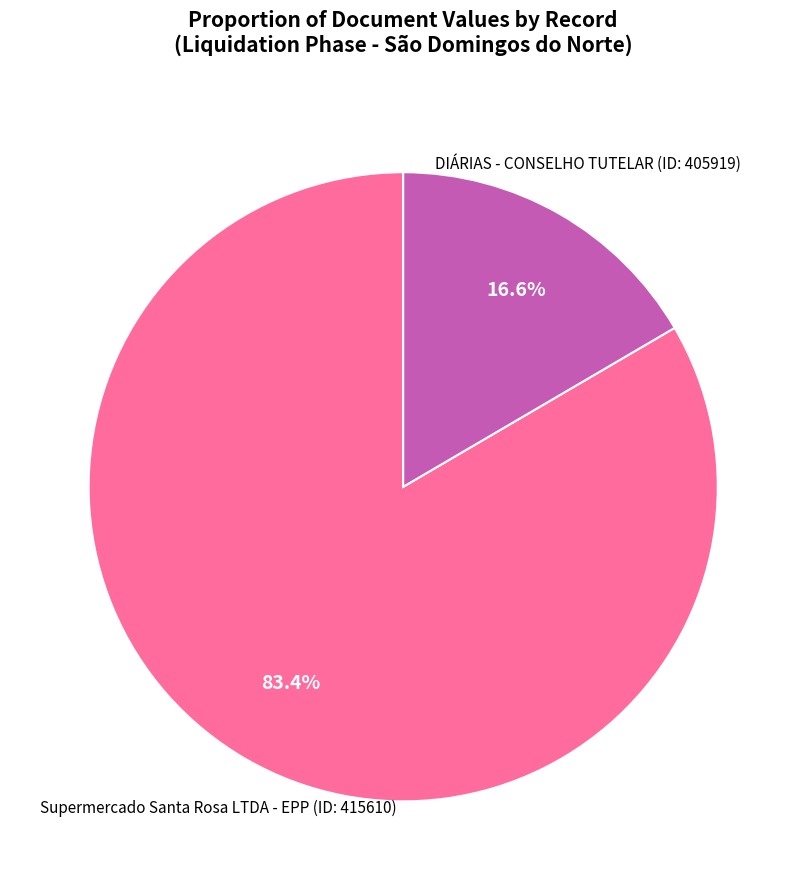

Is there any slice that represents more than half of the pie?

Yes